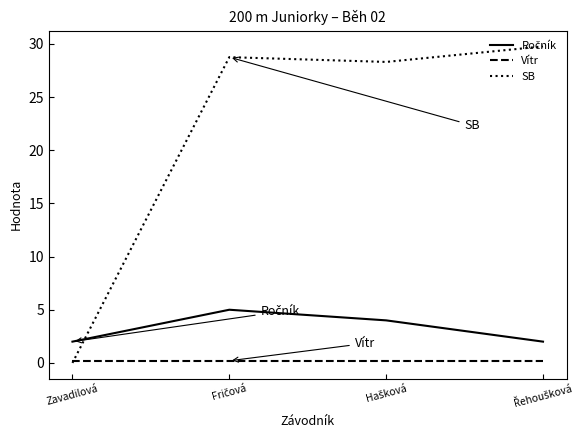

What is the maximum value shown in the chart?

29.8